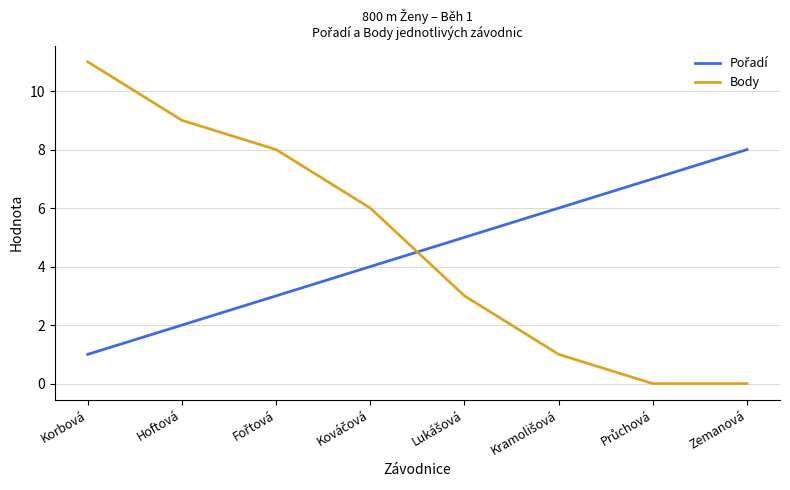

What is the total value across all series at Zemanová?

8